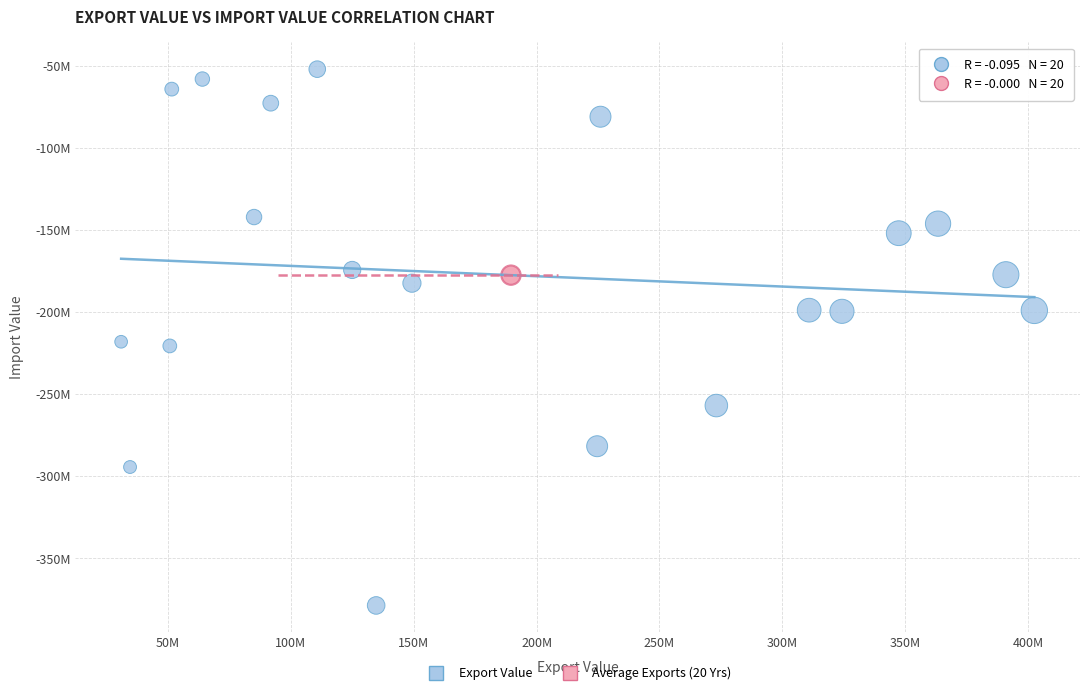

What are all the series names shown in the legend?

Export Value, Average Exports (20 Yrs)